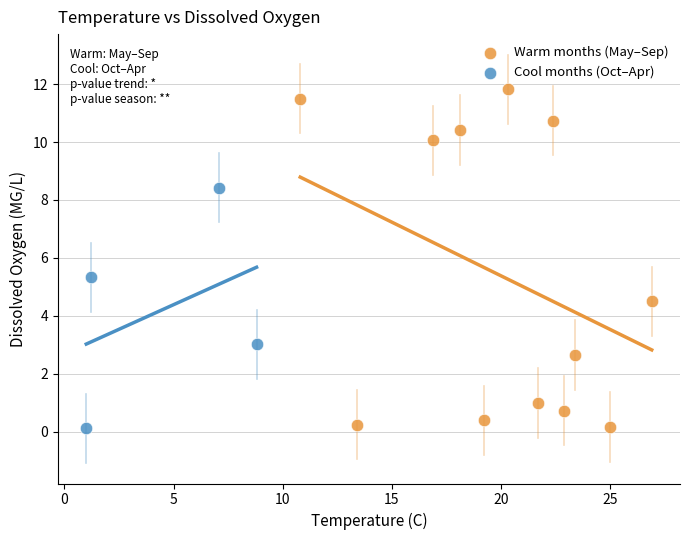

Which series contains the highest Y value?

Warm months (May–Sep)